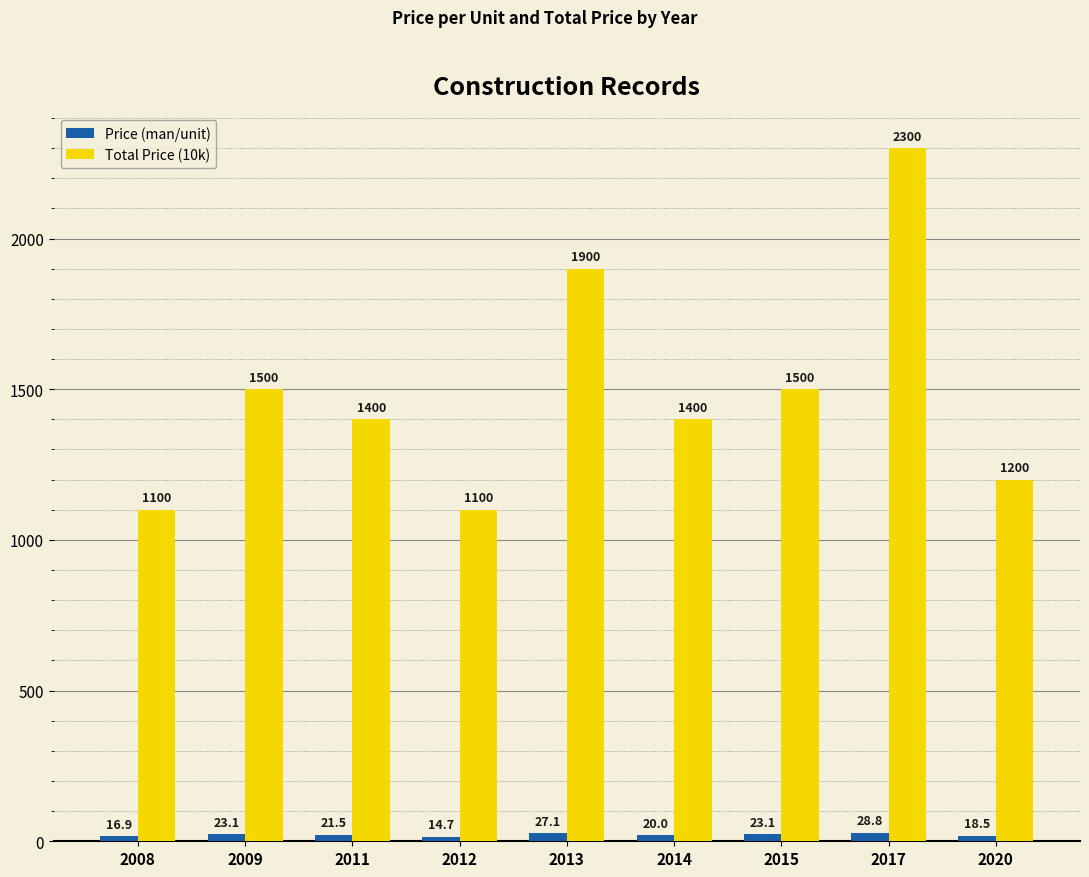

What is the total value across all series at 2015?

1523.1